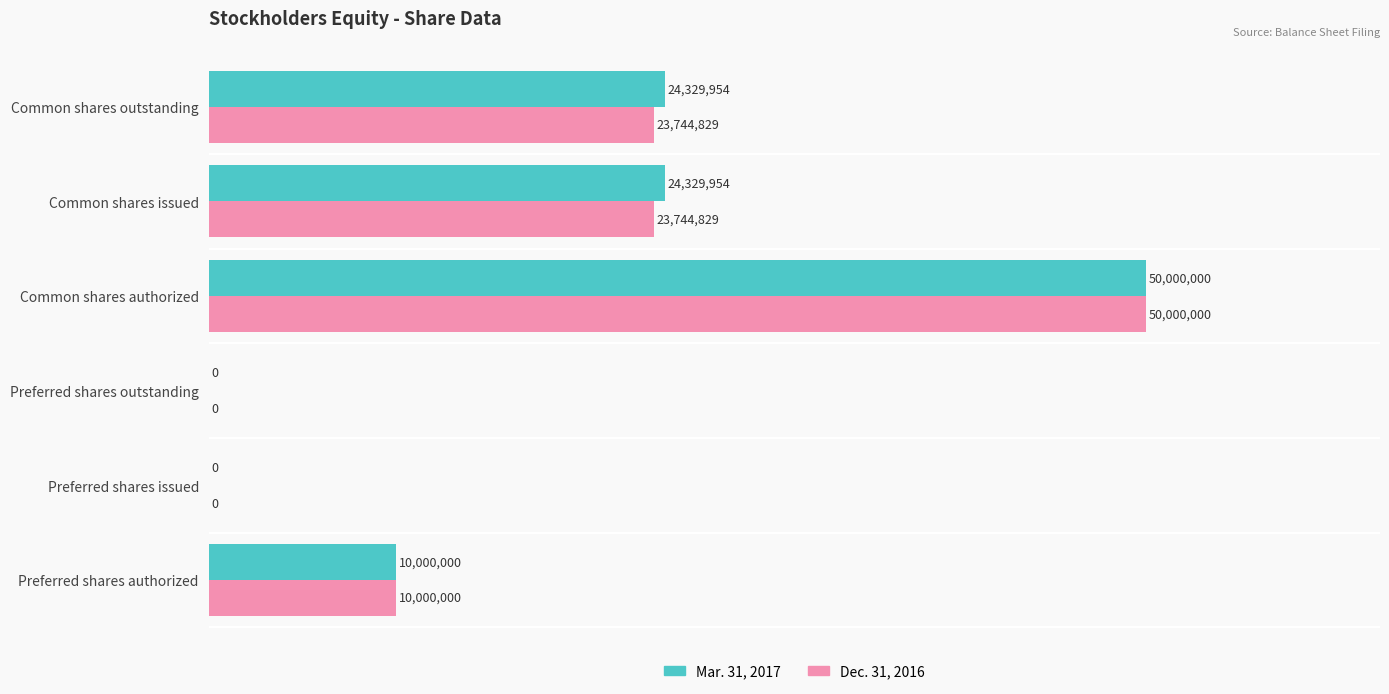

What are all the series names shown in the legend?

Mar. 31, 2017, Dec. 31, 2016